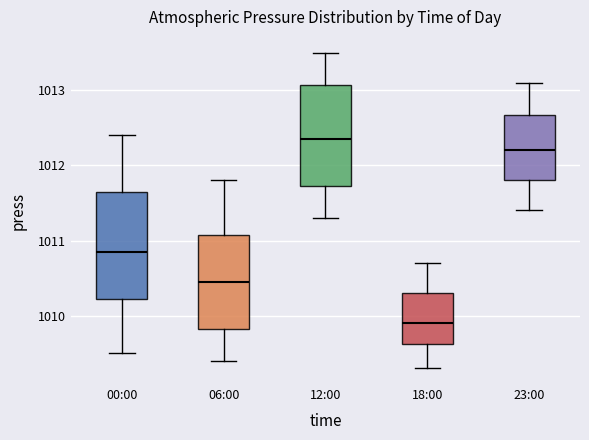

Reading left to right, transcribe this box plot: for each box, give where its median line is, the range the box spans, and where its two whiskers end, as read against the y-axis. The values are not printed on the chart, so give them approximately, as read against the axis.

00:00: median 1010.9, box 1010.2 to 1011.7, whiskers 1009.5 to 1012.4
06:00: median 1010.5, box 1009.8 to 1011.1, whiskers 1009.4 to 1011.8
12:00: median 1012.4, box 1011.7 to 1013.1, whiskers 1011.3 to 1013.5
18:00: median 1009.9, box 1009.6 to 1010.3, whiskers 1009.3 to 1010.7
23:00: median 1012.2, box 1011.8 to 1012.7, whiskers 1011.4 to 1013.1